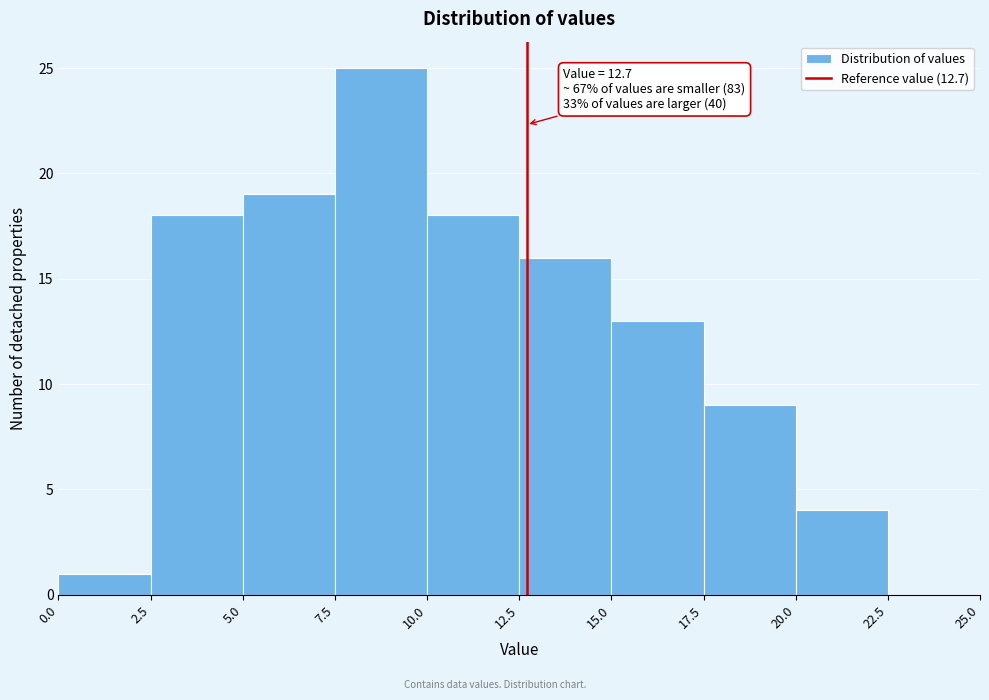

Over which range of the x-axis is the bar tallest?

7.5 to 10.0